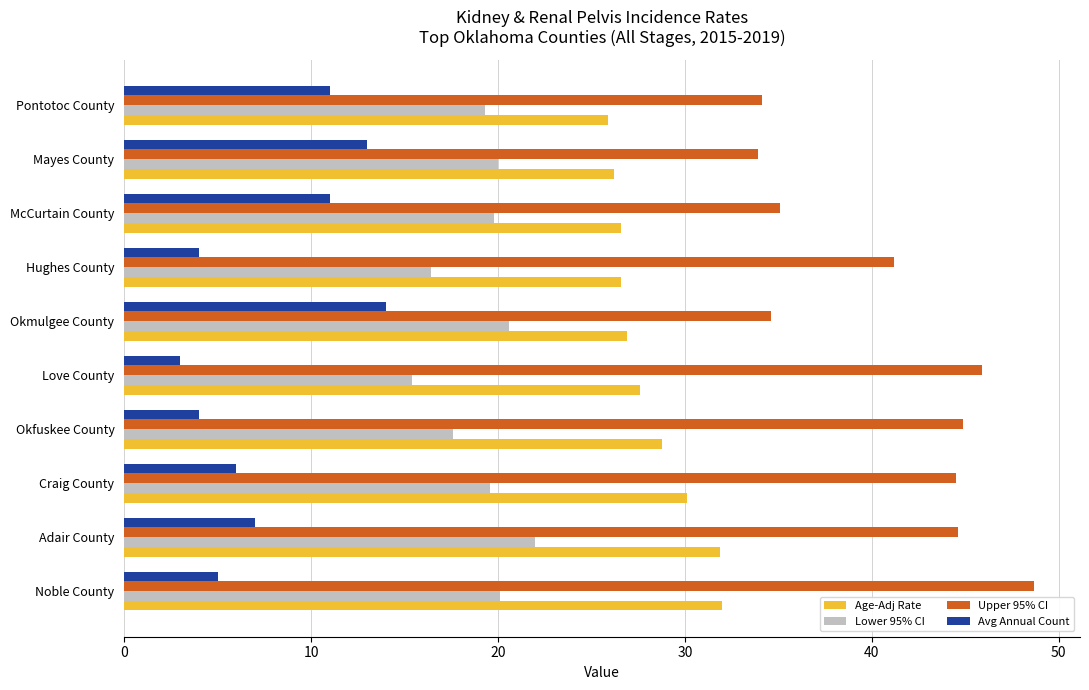

Is it true that Upper 95% CI equals 34.1 at Pontotoc County?

True